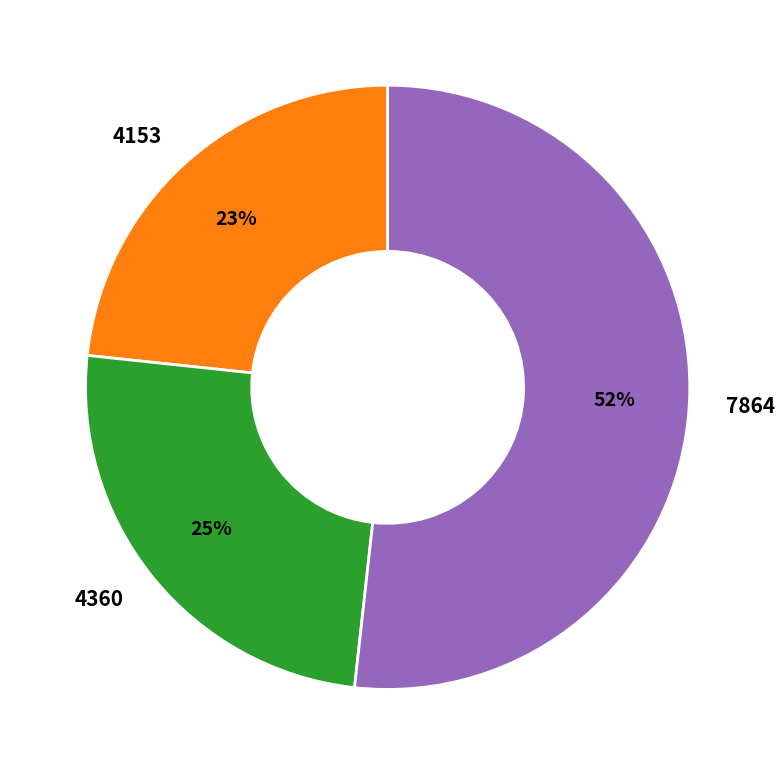

Rank the categories by value from highest to lowest.

7864, 4360, 4153